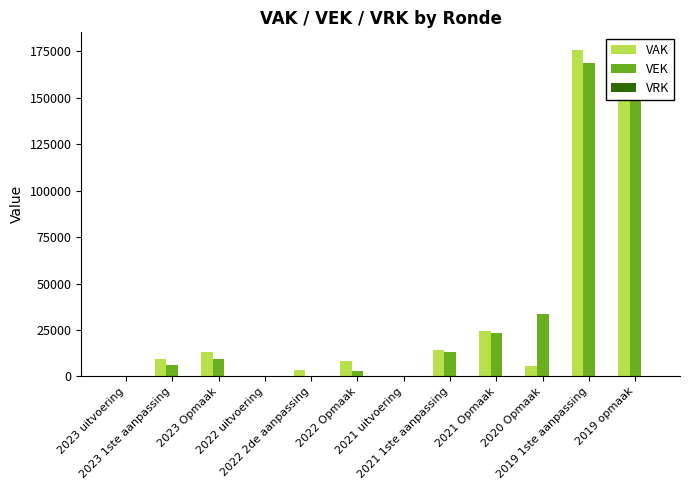

Which series has the widest spread of values?

VAK